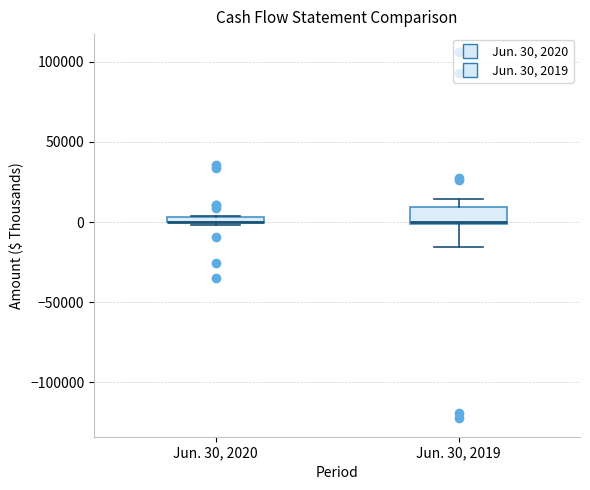

Where is the lower edge of the box for Jun. 30, 2019 on the y-axis? The values are not printed on the chart, so give them approximately, as read against the axis.

0